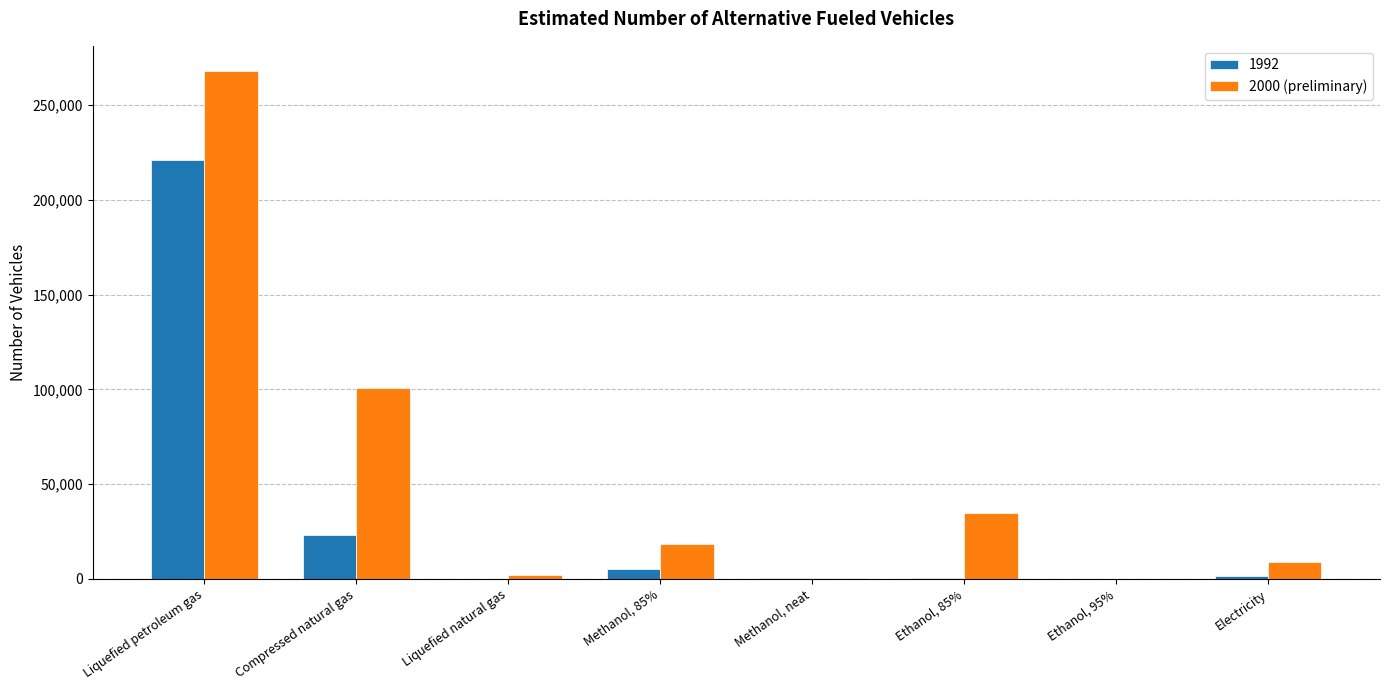

Which category has the highest value across all series?

Liquefied petroleum gas